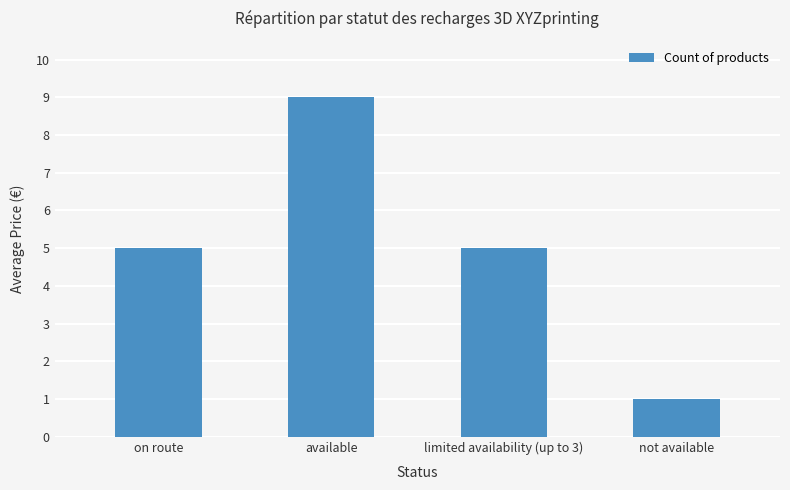

What is the approximate value at available?

9